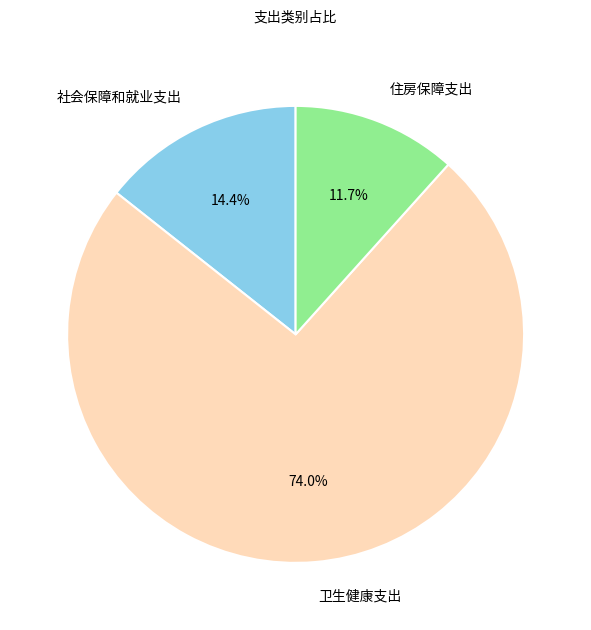

Is it true that 卫生健康支出 is 74% of the pie?

True